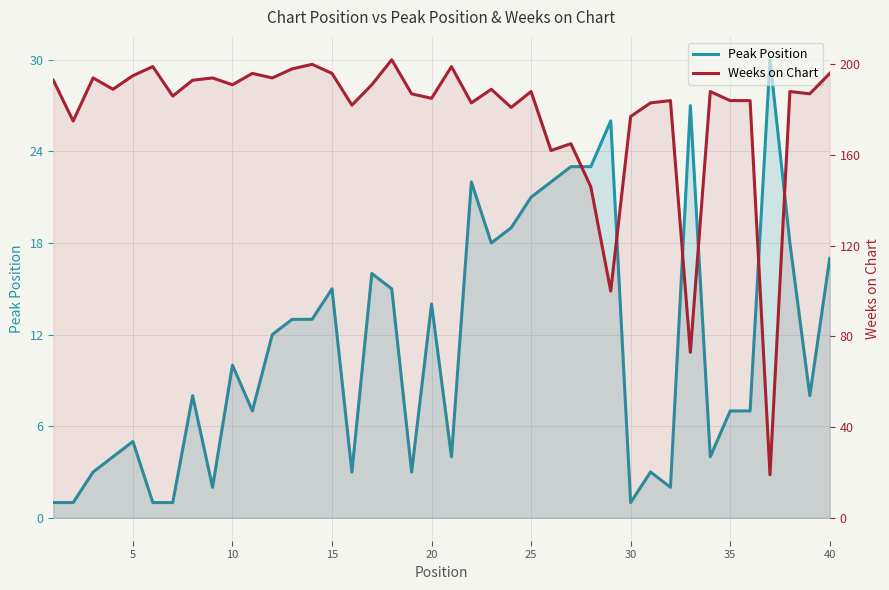

What is the difference between the highest and lowest values at 30?

185